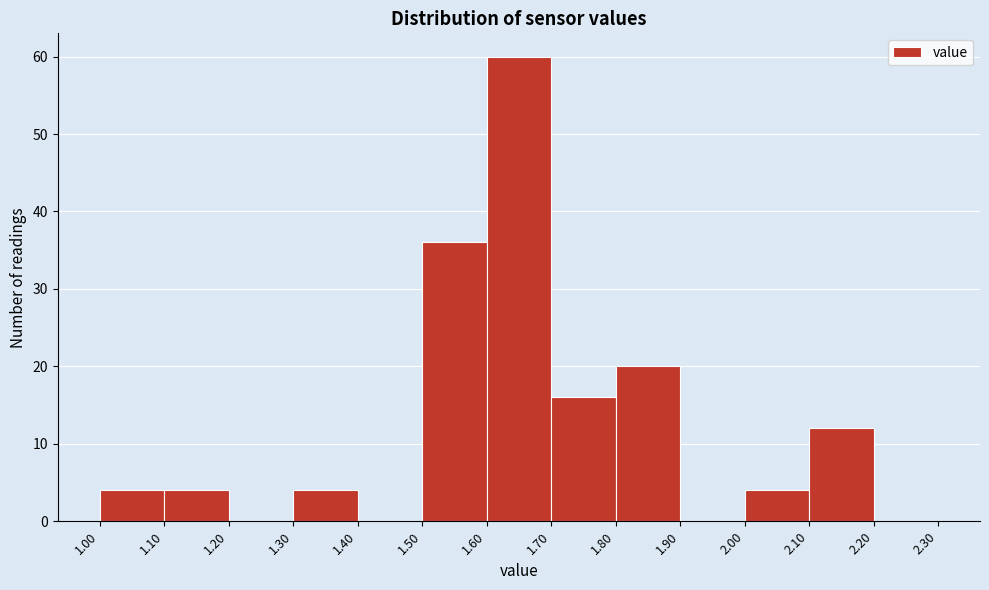

What is the height of the bar covering 1.80 to 1.90 on the x-axis? The values are not printed on the chart, so give them approximately, as read against the axis.

20